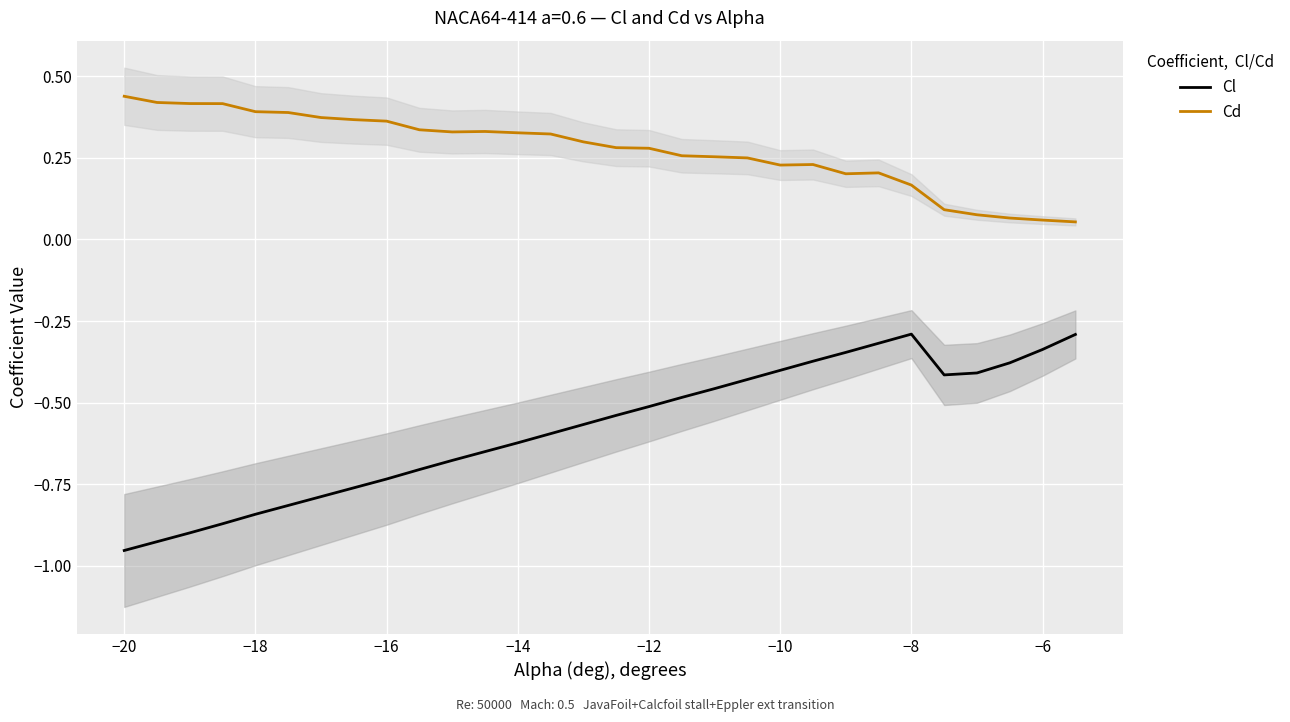

The value of Cl at −14 is -0.8. True or false?

False